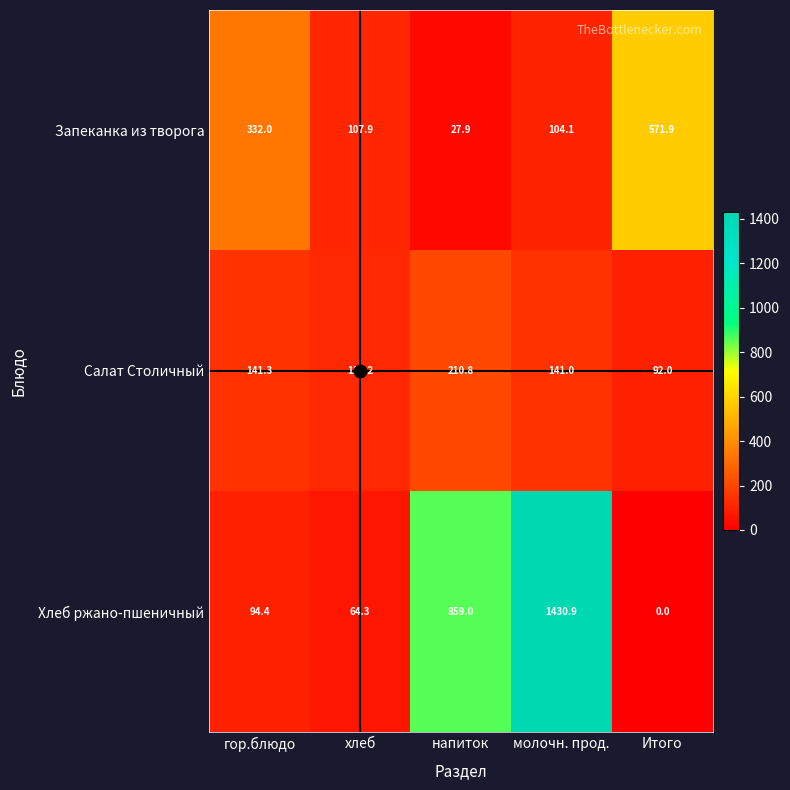

Between гор.блюдо and Итого, which series saw the biggest shift?

Запеканка из творога